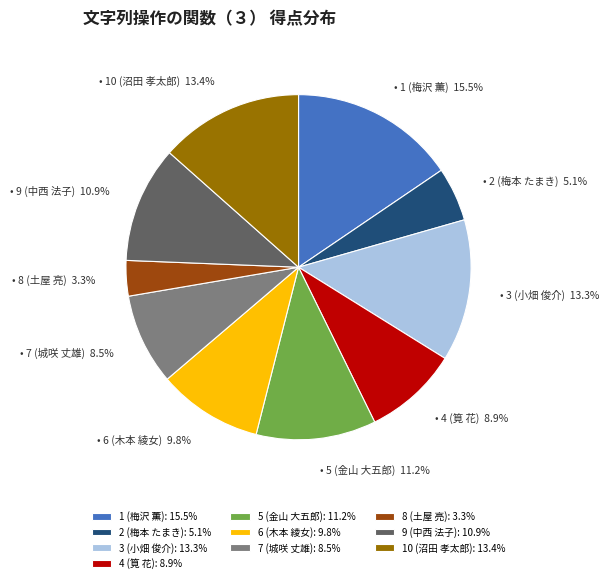

True or false: 3 (小畑 俊介) accounts for 13% of the total.

True